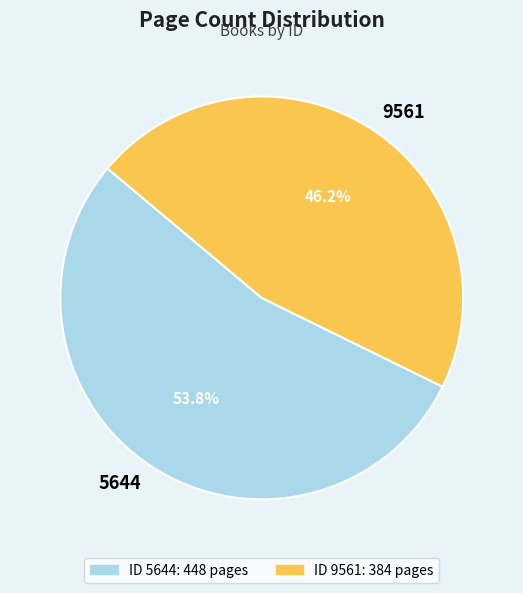

To the nearest percent, what is the combined percentage of 5644 and 9561?

100%